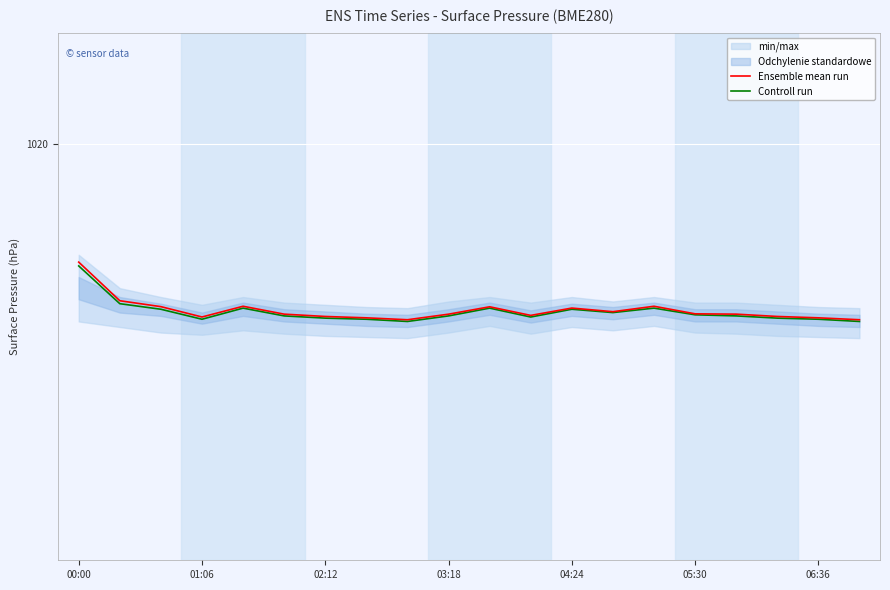

What is the difference between the Ensemble mean run values at 02:12 and 01:06?

0.1